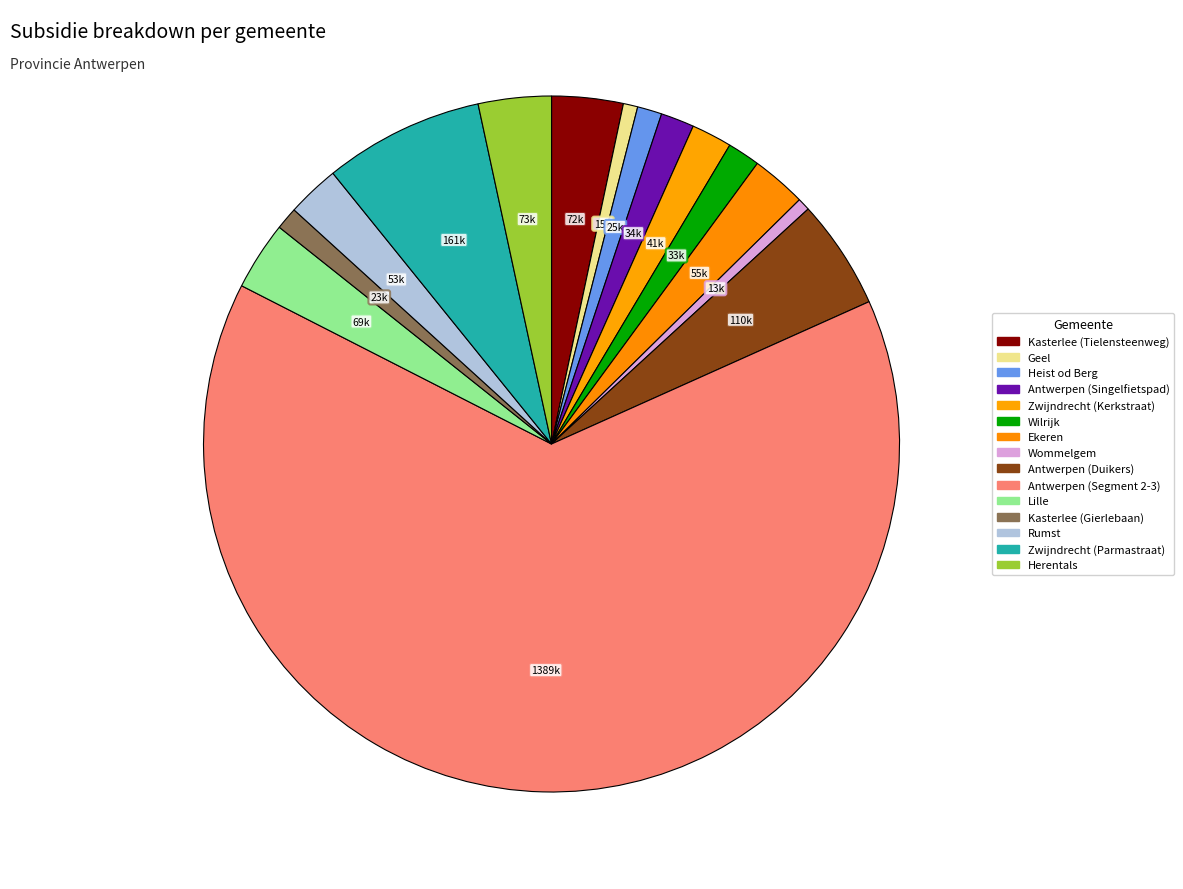

What percentage is the Antwerpen (Singelfietspad) slice, to the nearest percent?

2%